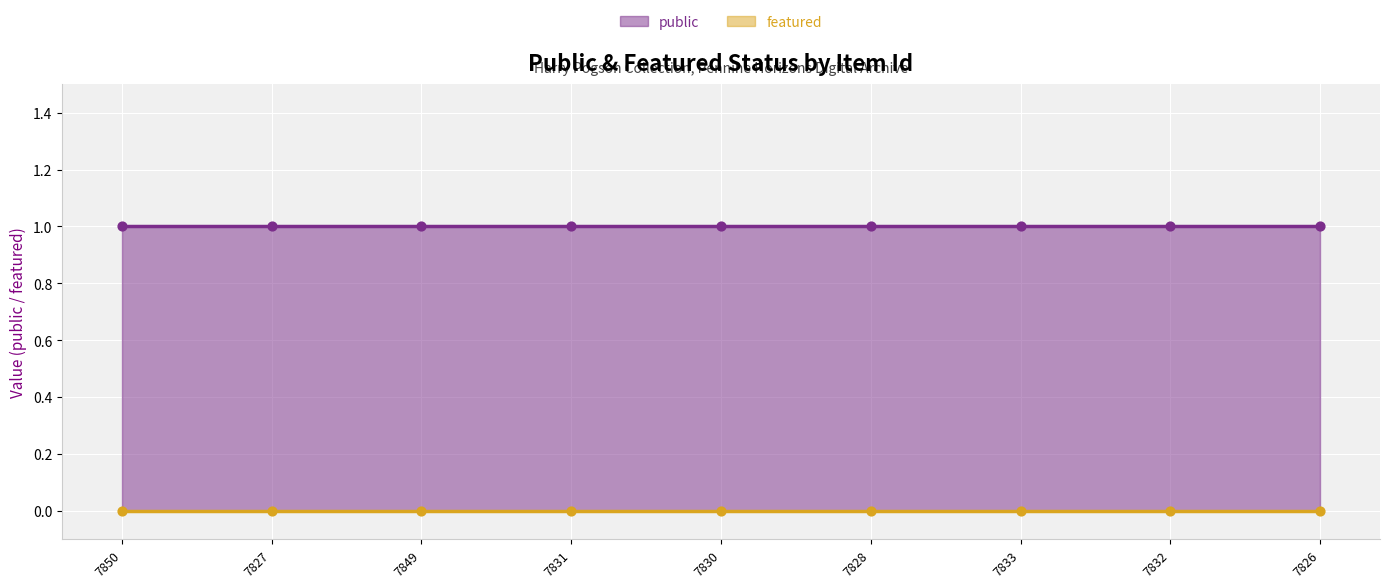

Which series has the largest total across all categories?

public